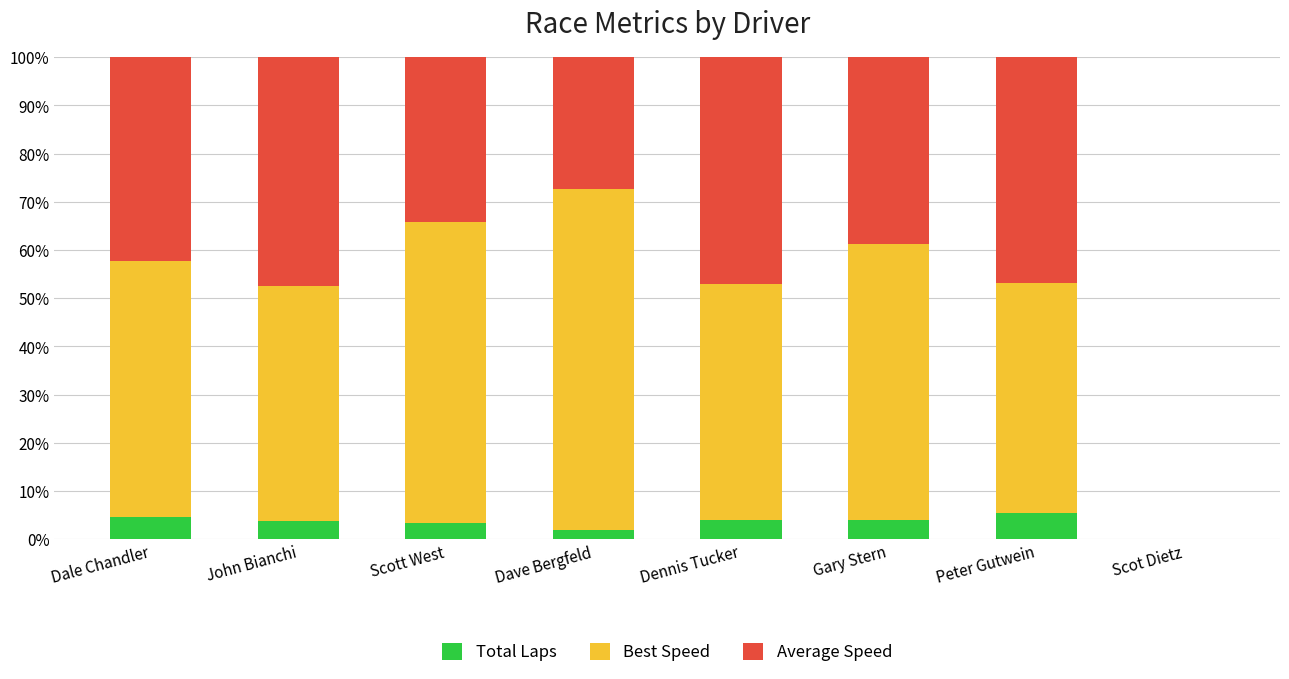

What is the highest value of the Total Laps series?

5.4